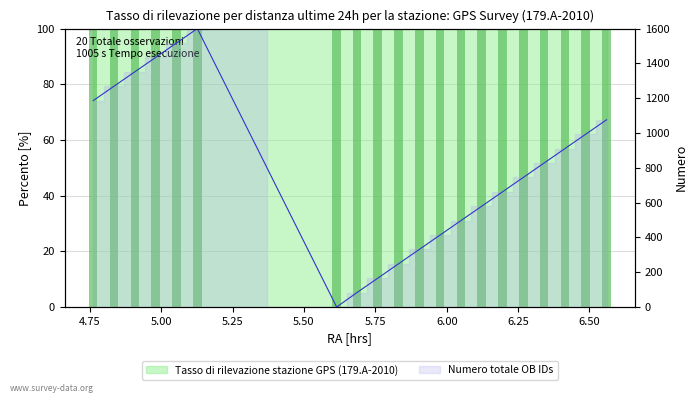

The value at 17 is 1213.7. True or false?

False